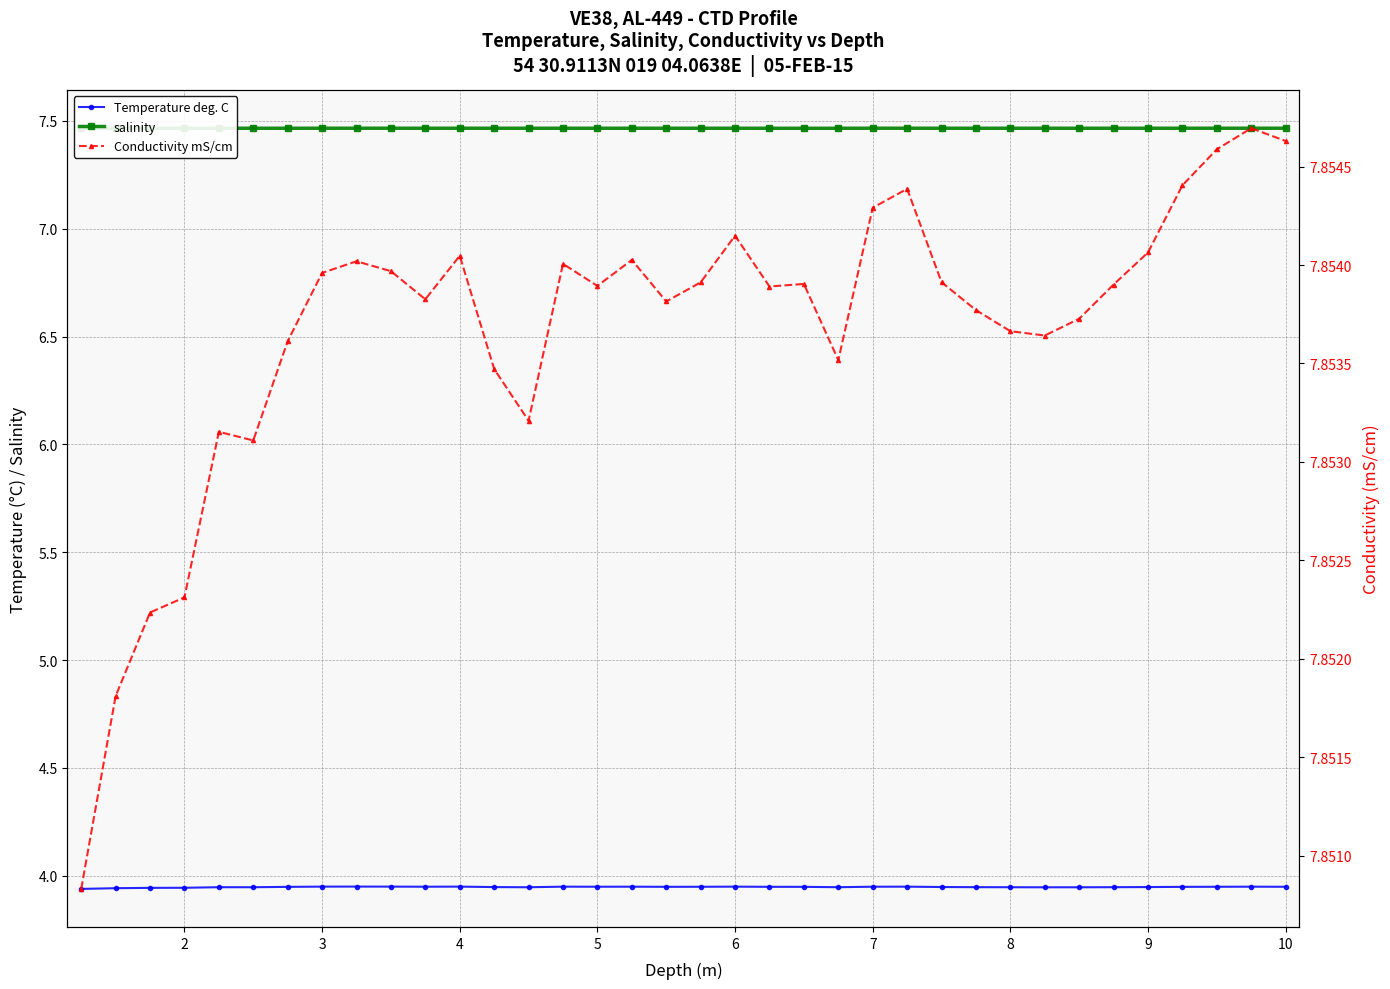

Which series has the largest total across all categories?

Conductivity mS/cm